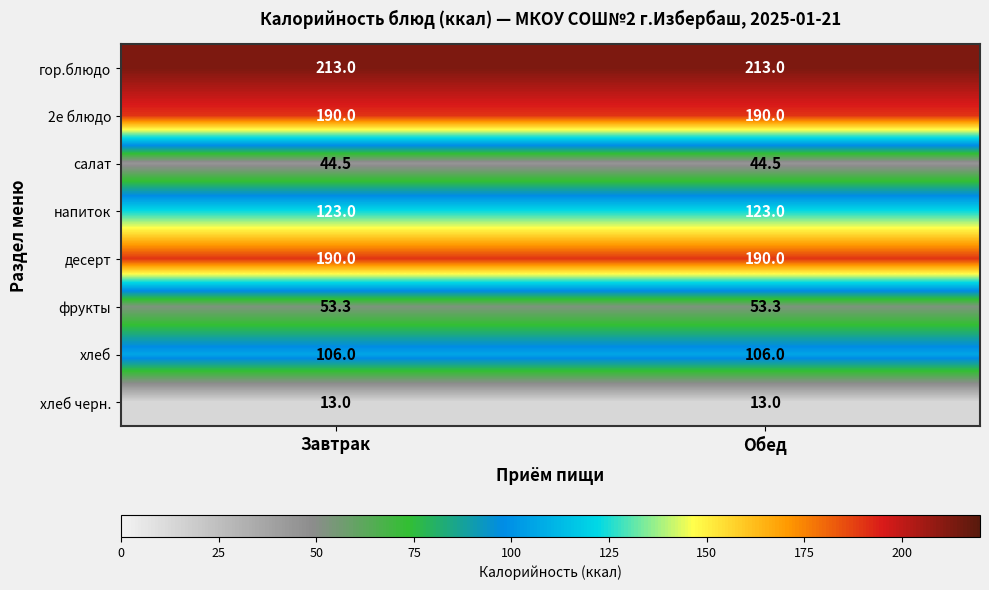

Is the value of гор.блюдо at Завтрак greater than the value of хлеб at Обед?

Yes